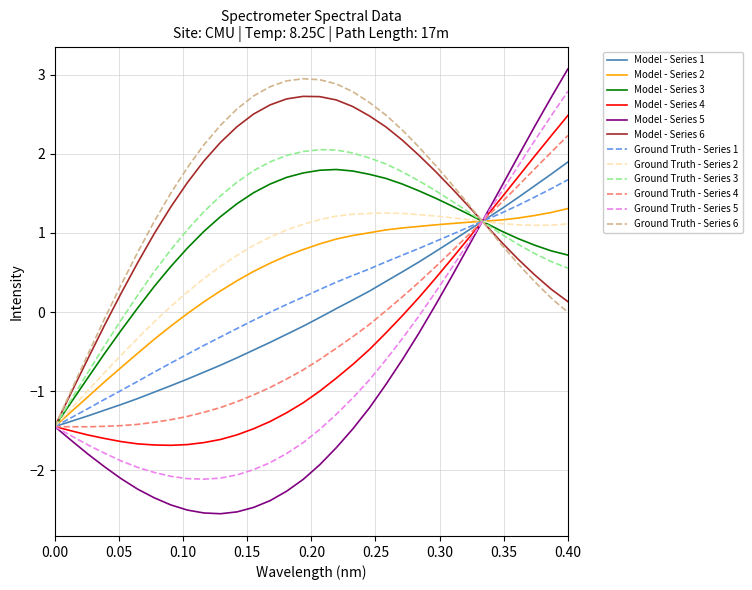

Which series has the largest range (max minus min)?

Model - Series 5